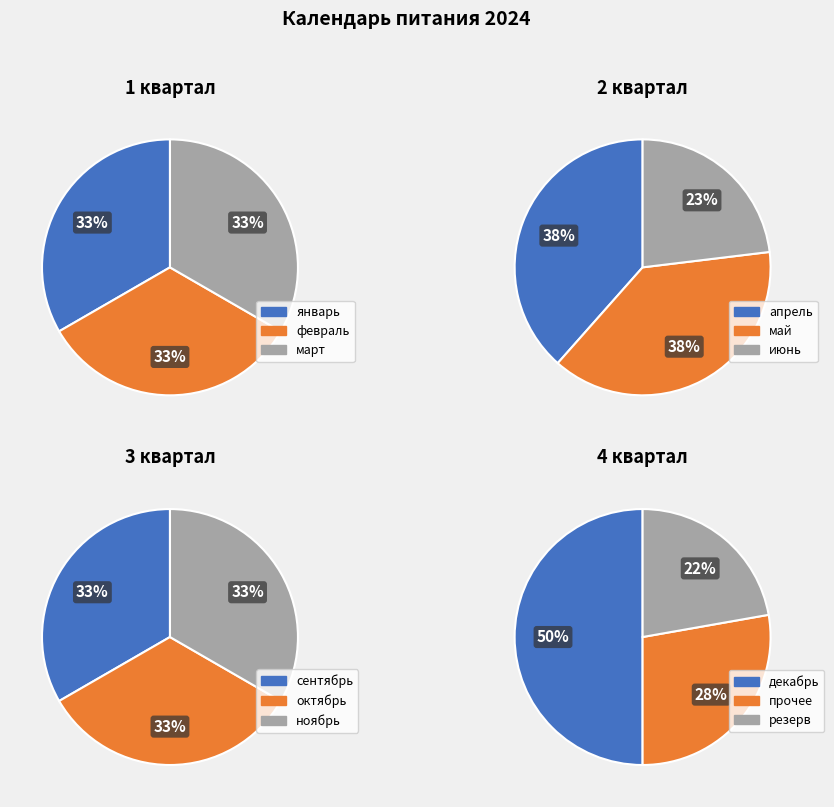

Does январь account for over 50% of the chart?

No